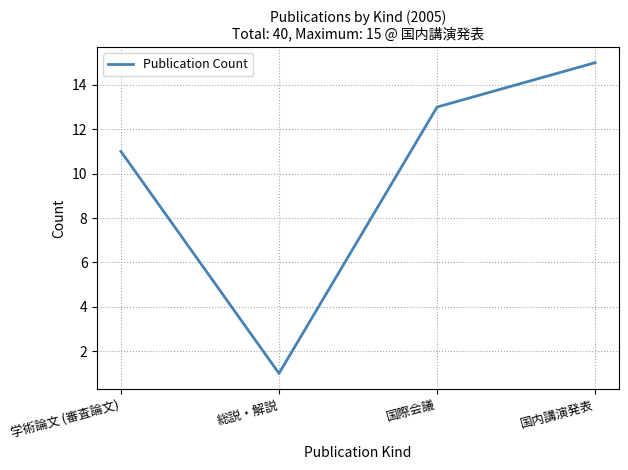

Does the chart have visible grid lines?

Yes